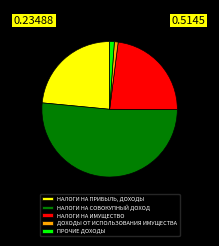

Does НАЛОГИ НА ИМУЩЕСТВО account for over 50% of the chart?

No